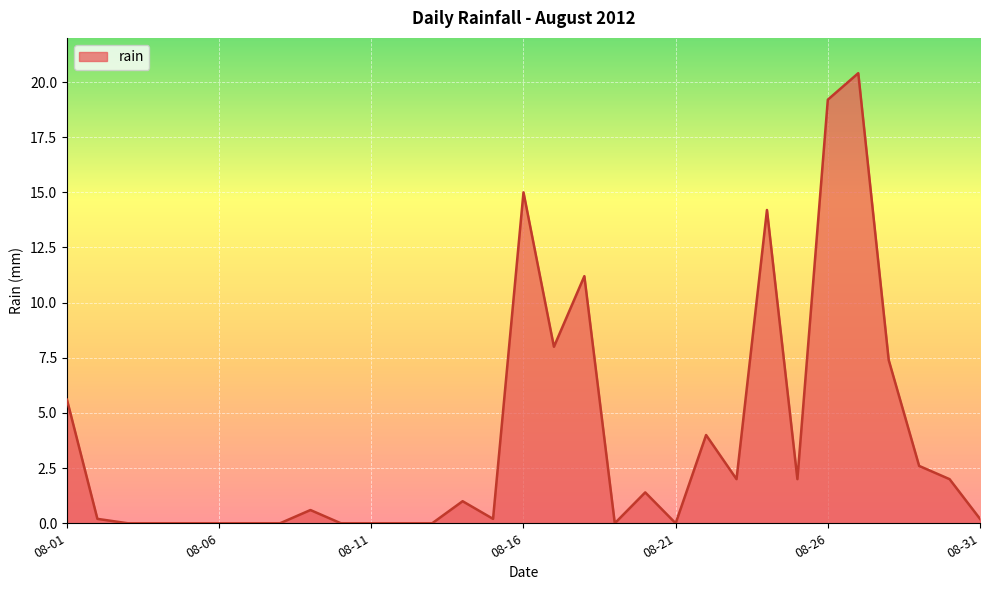

How many series are shown in this chart?

1